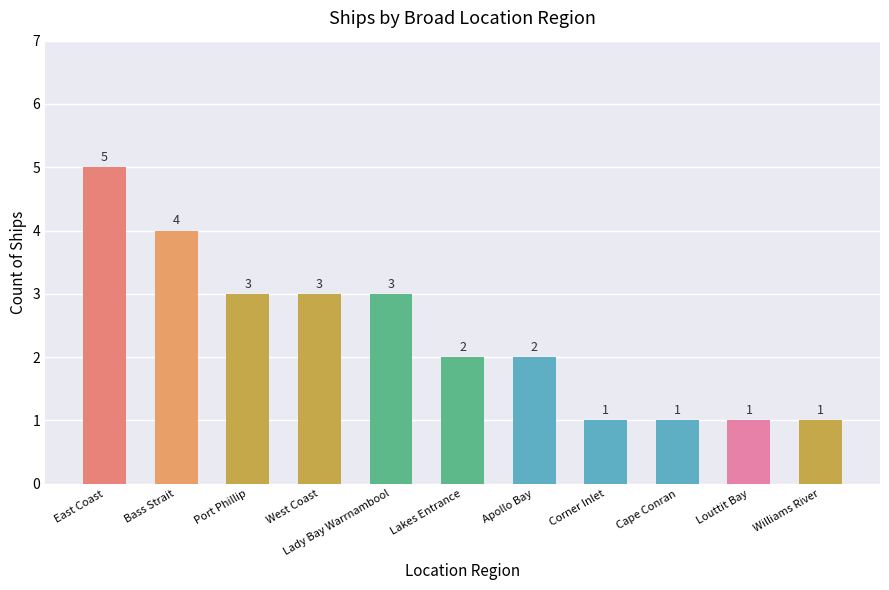

The chart shows a value of 5 at Port Phillip. True or false?

False